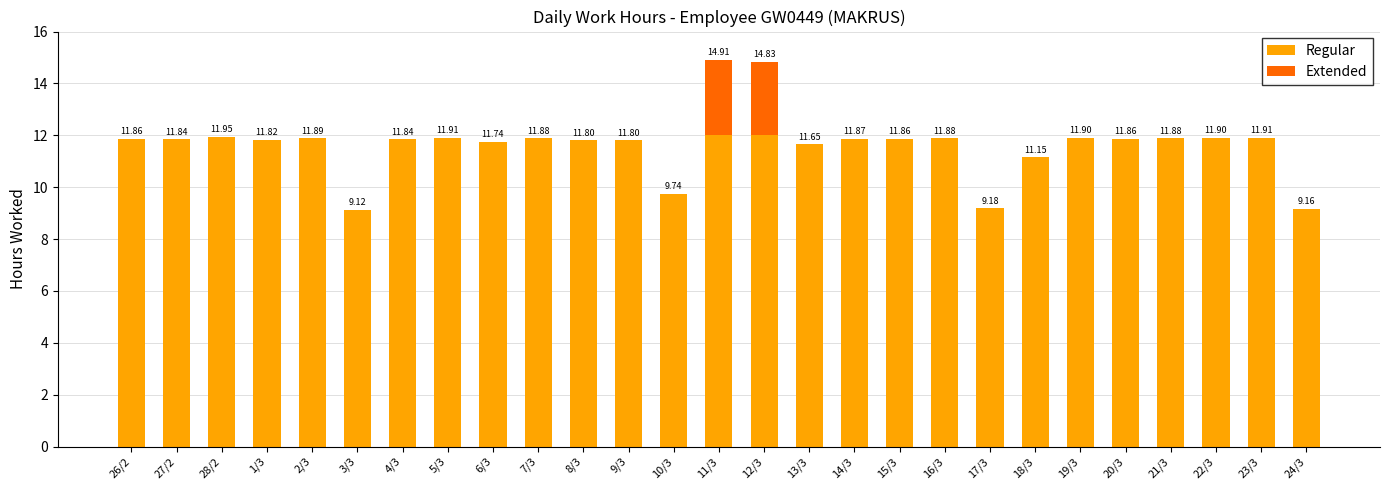

What is the total value across all series at 7/3?

11.9